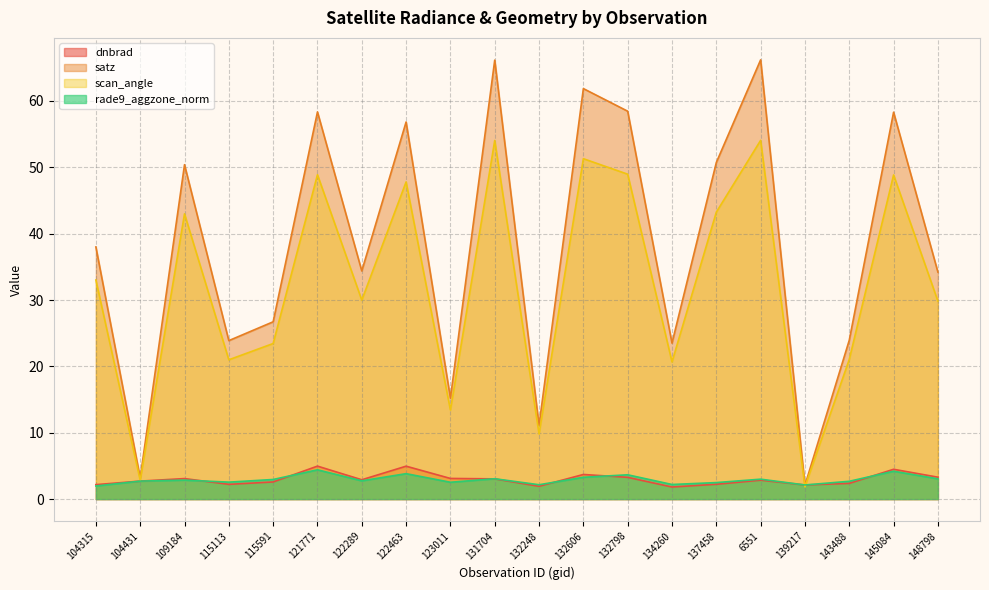

After their last crossing, which series has the higher values: rade9_aggzone_norm or scan_angle?

scan_angle